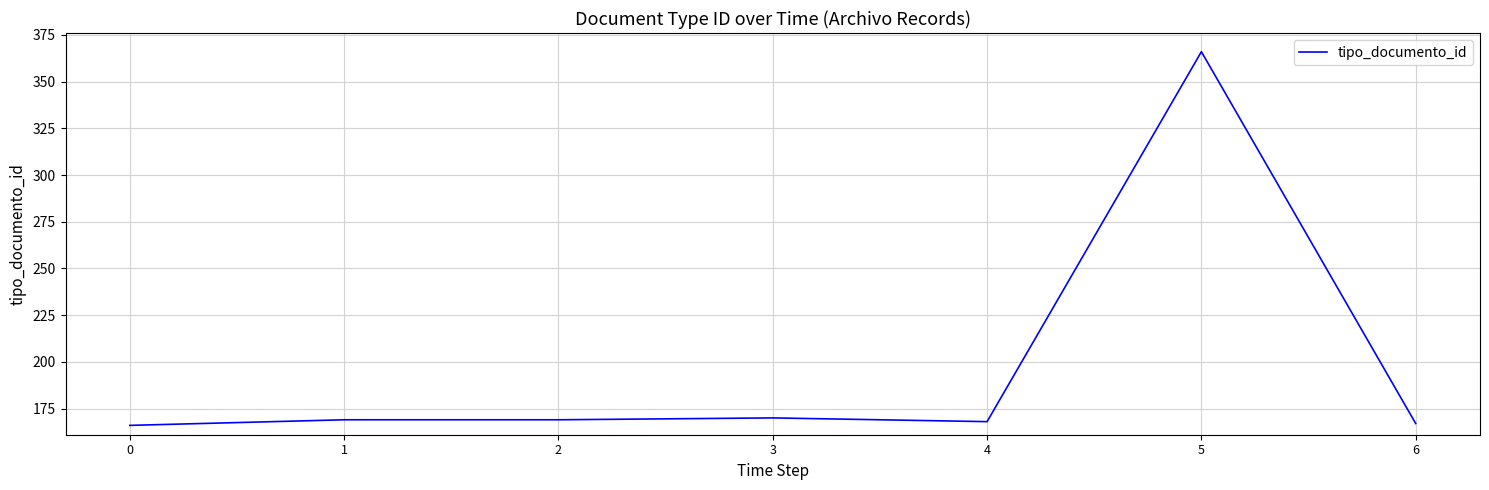

What is the average value?

196